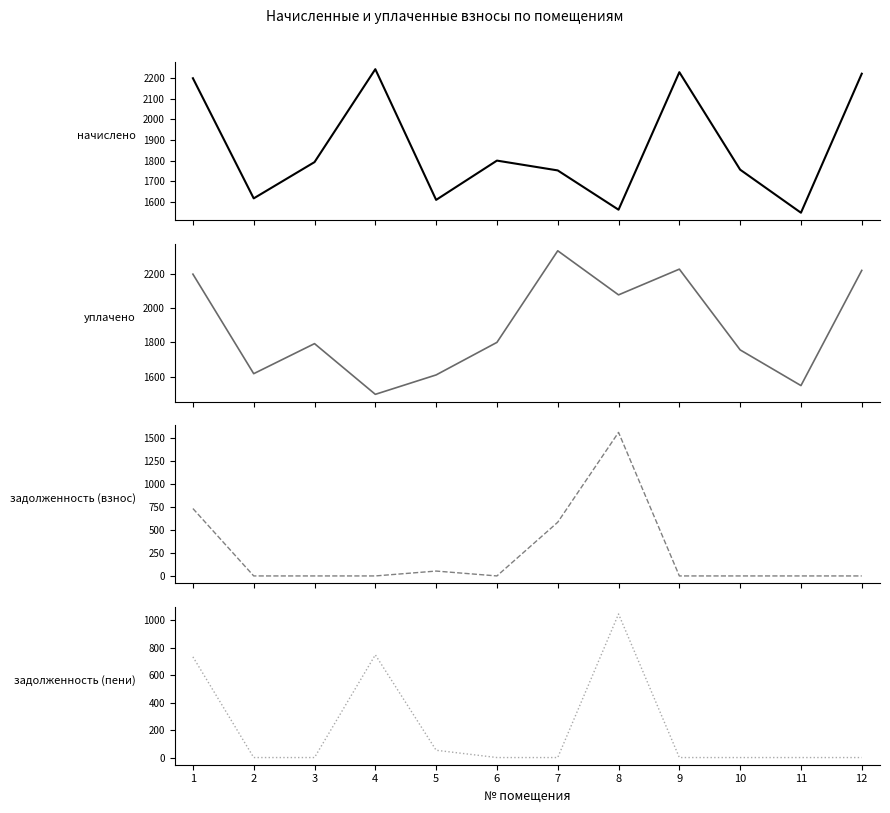

Rank the series by their maximum value, from lowest to highest.

задолженность (пени), задолженность (взнос), начислено, уплачено